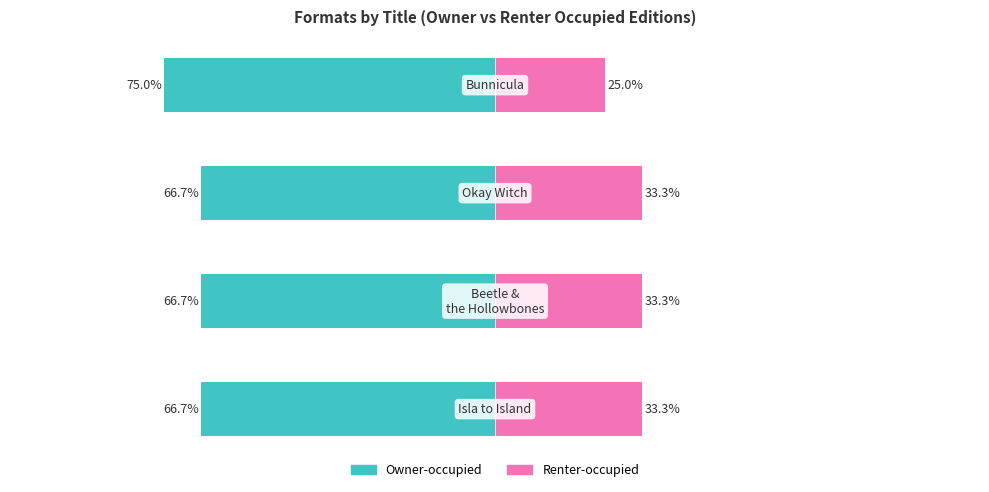

What is the minimum value for Owner-occupied?

-75.0